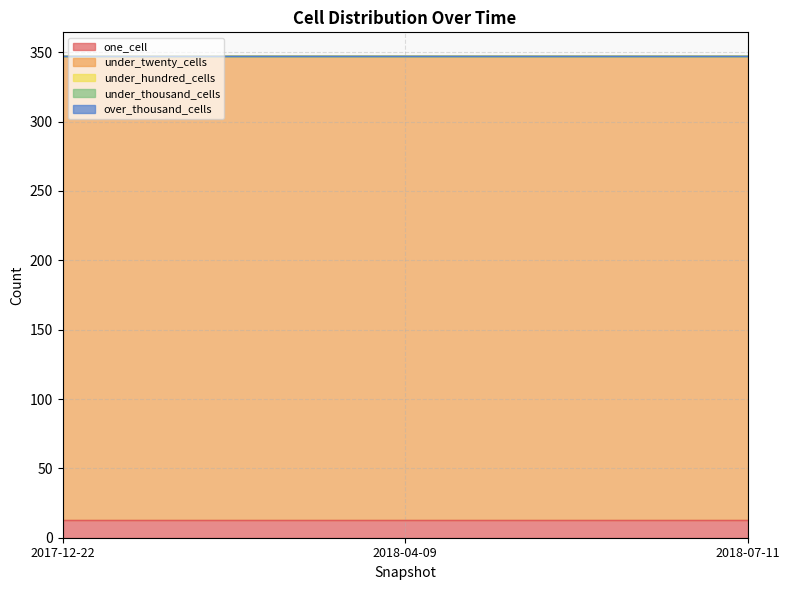

What are all the series names shown in the legend?

one_cell, under_twenty_cells, under_hundred_cells, under_thousand_cells, over_thousand_cells